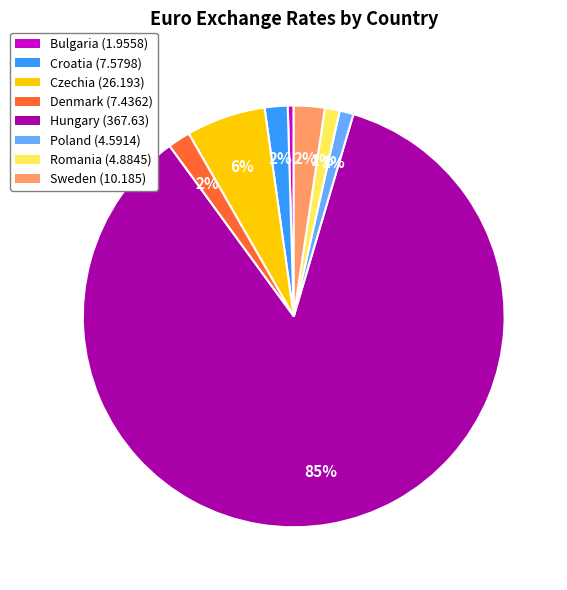

To the nearest percent, what portion does Croatia (7.5798) represent?

2%